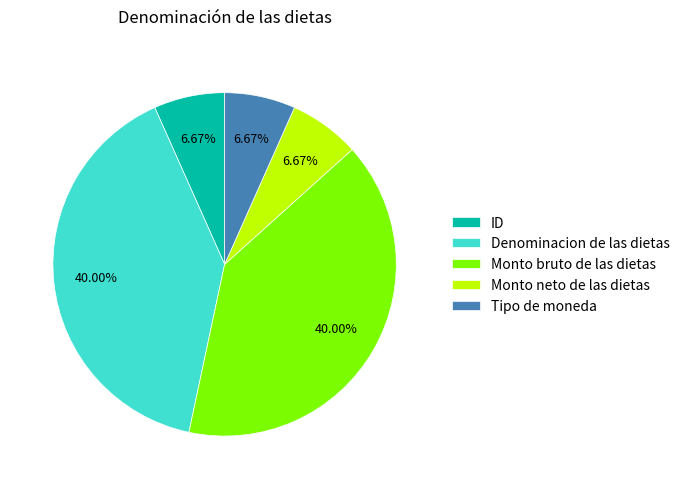

How many segments does this pie chart have?

5